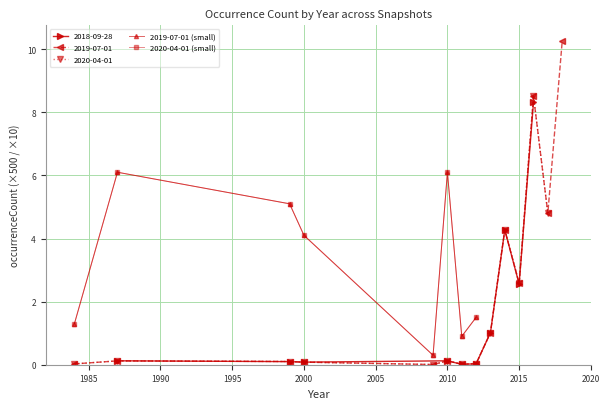

How many data points in 2019-07-01 (small) are above 4?

4